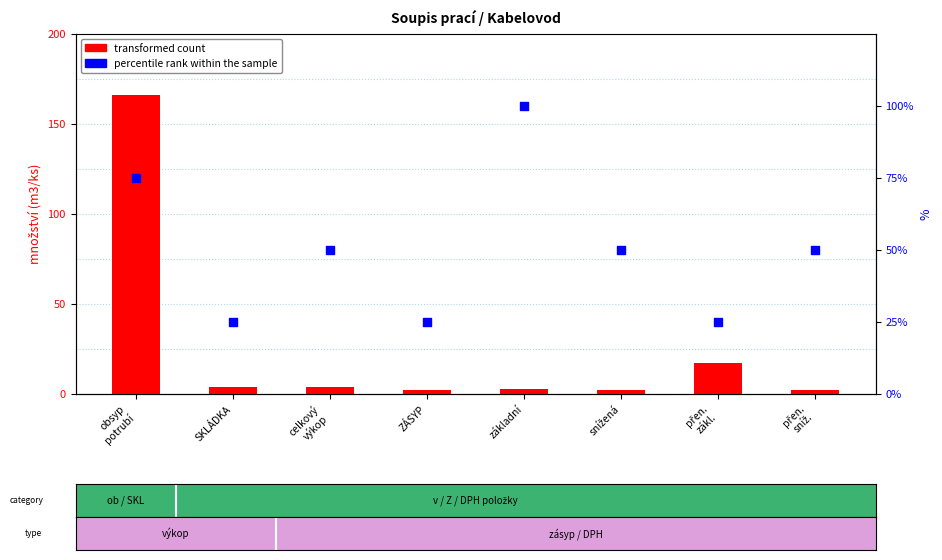

What are all the series names shown in the legend?

transformed count, percentile rank within the sample